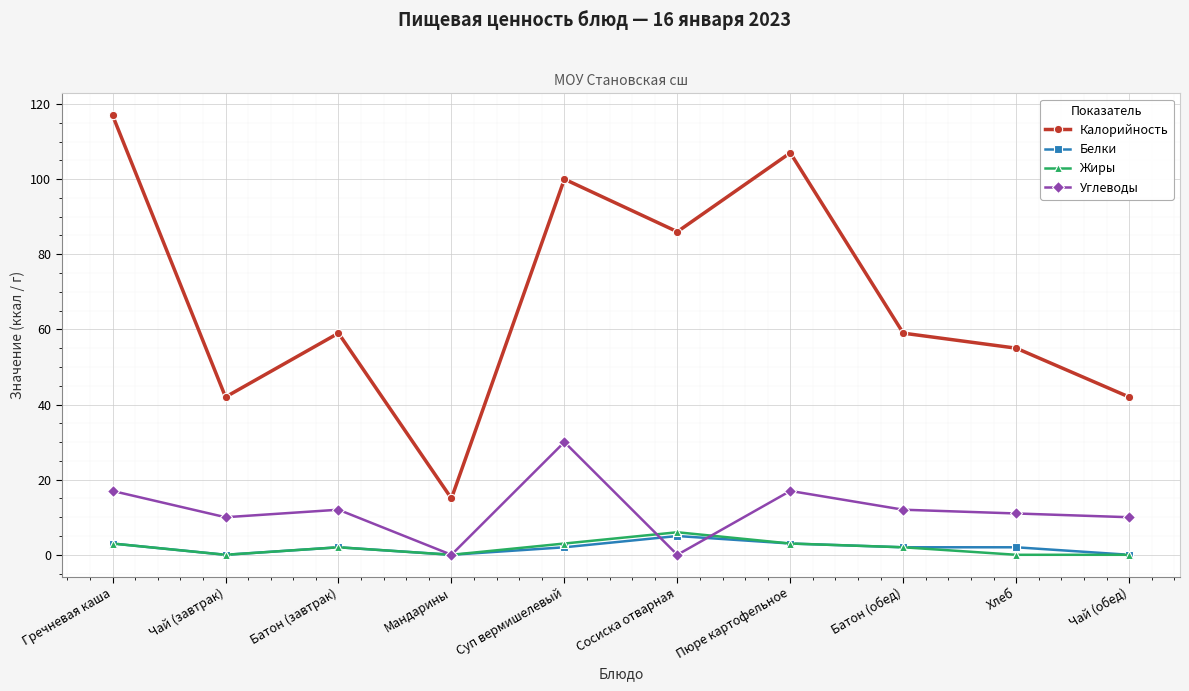

Reading left to right, extract all data points from this chart.

Калорийность: Гречневая каша=117	Чай (завтрак)=42	Батон (завтрак)=59	Мандарины=15	Суп вермишелевый=100	Сосиска отварная=86	Пюре картофельное=107	Батон (обед)=59	Хлеб=55	Чай (обед)=42
Белки: Гречневая каша=3	Чай (завтрак)=0	Батон (завтрак)=2	Мандарины=0	Суп вермишелевый=2	Сосиска отварная=5	Пюре картофельное=3	Батон (обед)=2	Хлеб=2	Чай (обед)=0
Жиры: Гречневая каша=3	Чай (завтрак)=0	Батон (завтрак)=2	Мандарины=0	Суп вермишелевый=3	Сосиска отварная=6	Пюре картофельное=3	Батон (обед)=2	Хлеб=0	Чай (обед)=0
Углеводы: Гречневая каша=17	Чай (завтрак)=10	Батон (завтрак)=12	Мандарины=0	Суп вермишелевый=30	Сосиска отварная=0	Пюре картофельное=17	Батон (обед)=12	Хлеб=11	Чай (обед)=10